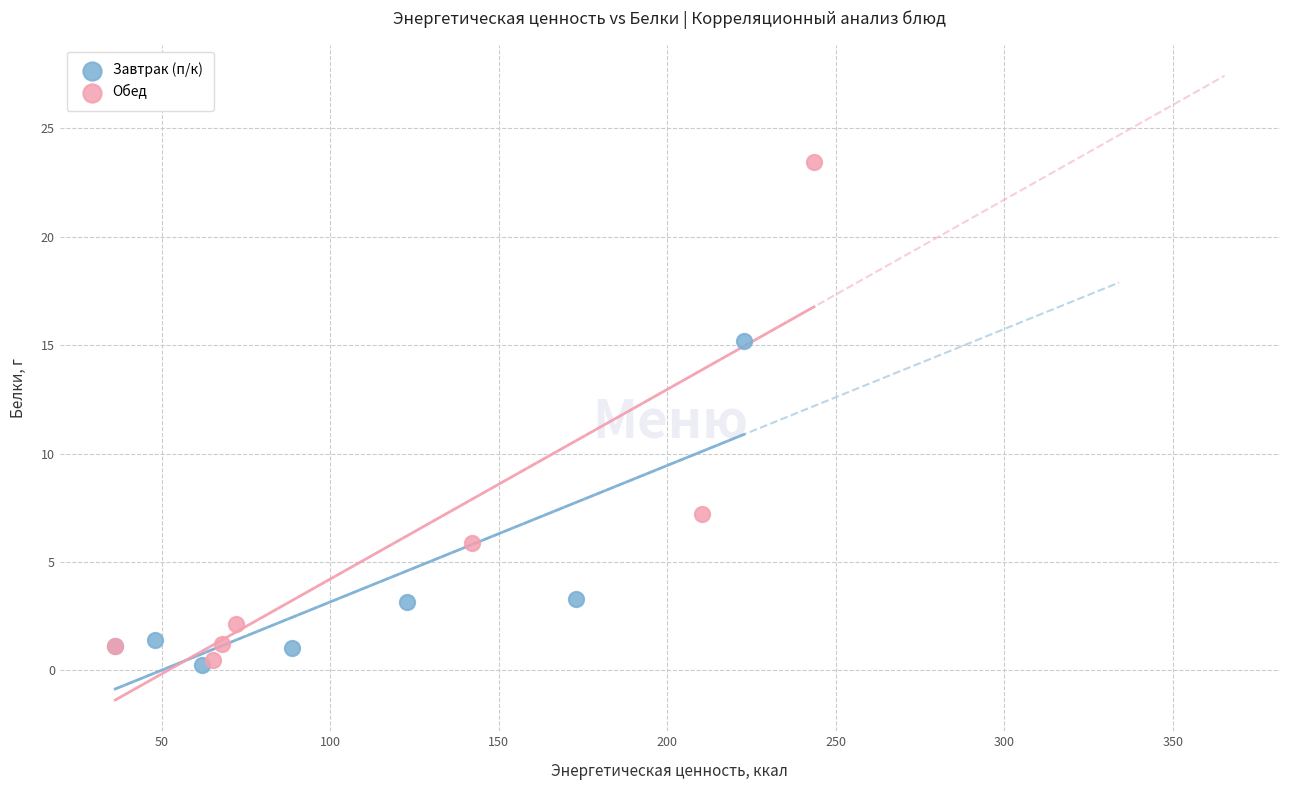

Which series has the largest Y range (max minus min)?

Обед